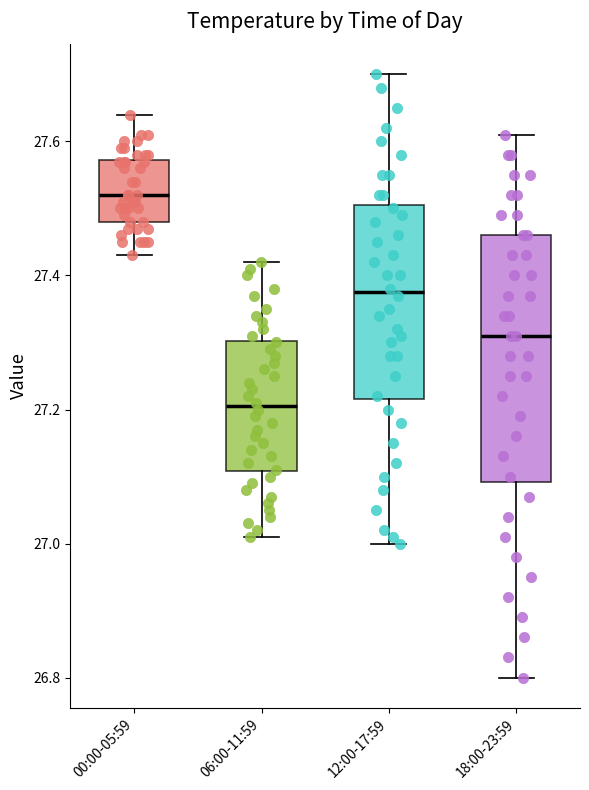

Which box's median line is the highest?

00:00-05:59